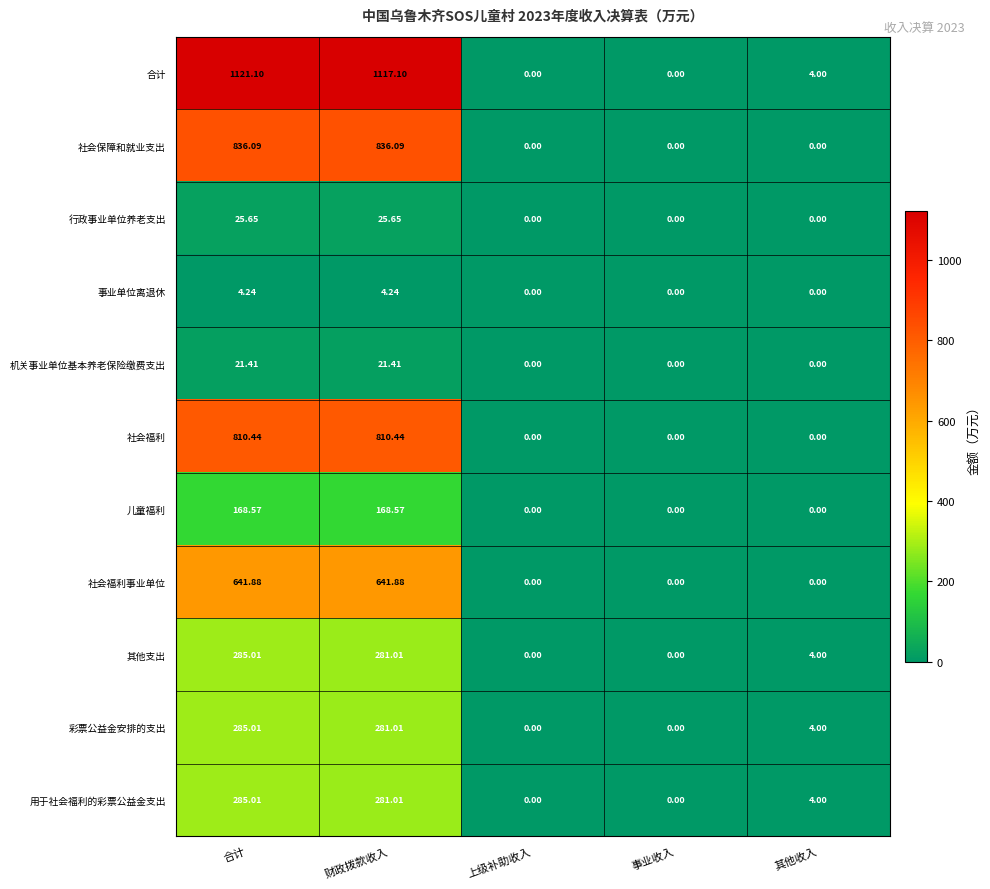

Which label corresponds to the largest value in the chart?

合计